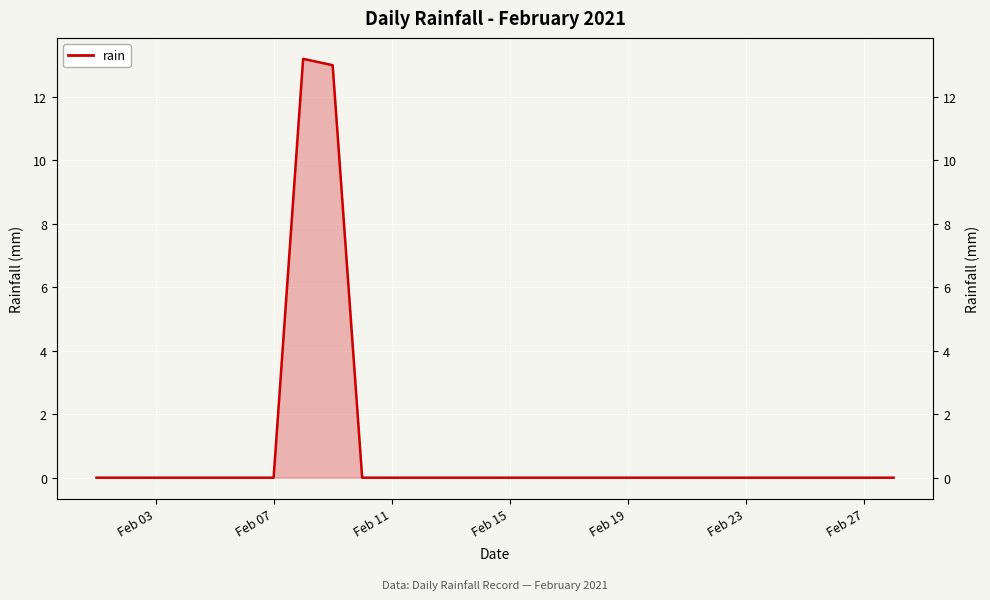

True or false: the data has more than 1 interior local peaks.

False